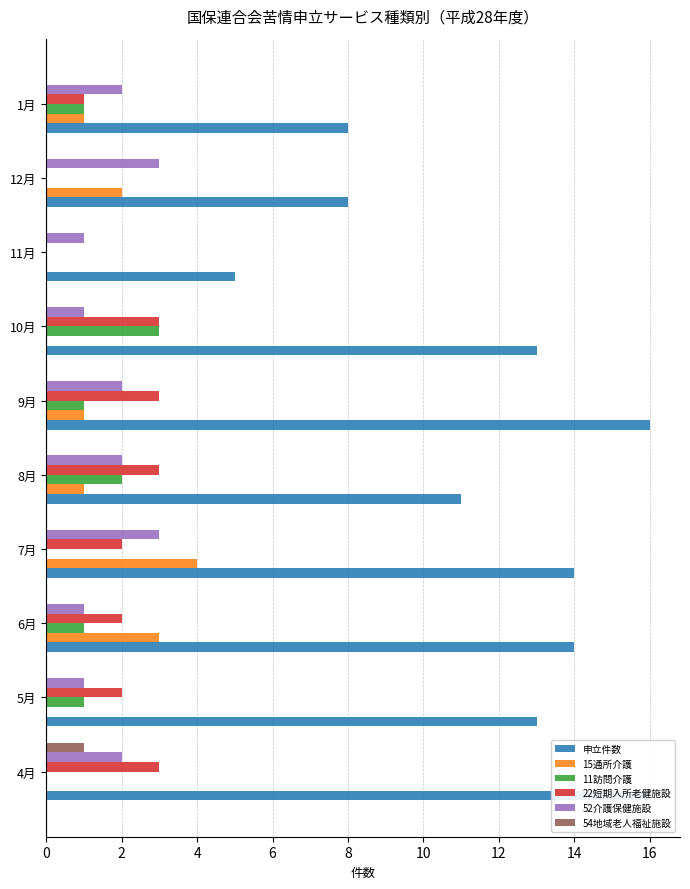

How many bars are there in total?

60